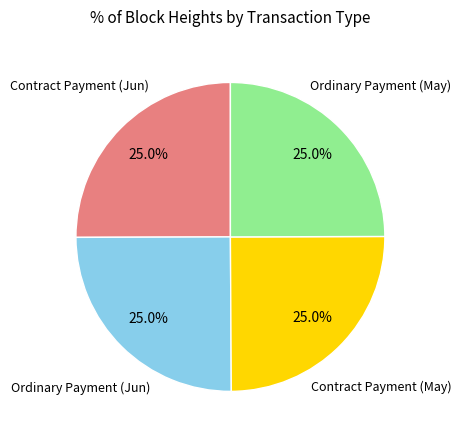

Does any single category account for the majority?

No